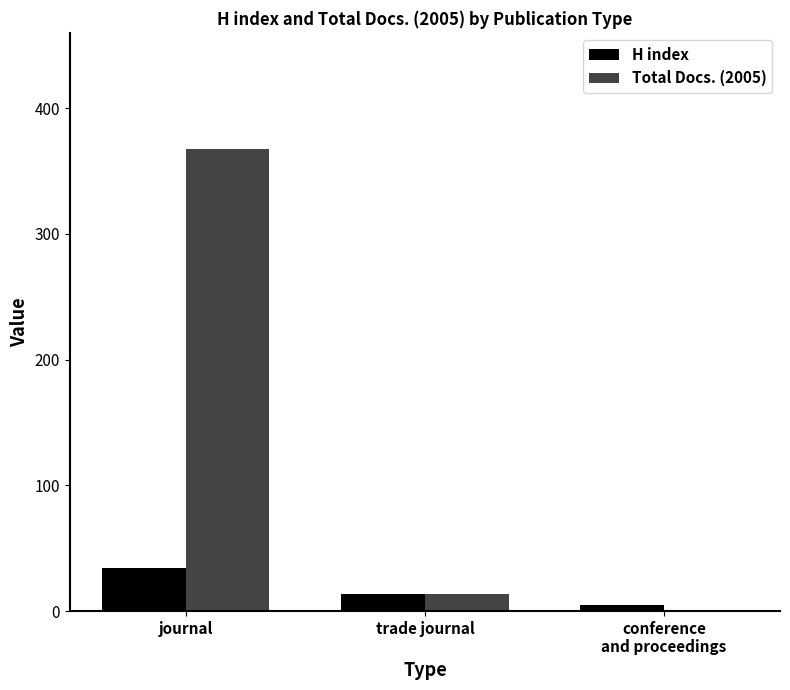

At which category does the chart reach its peak across all series?

journal